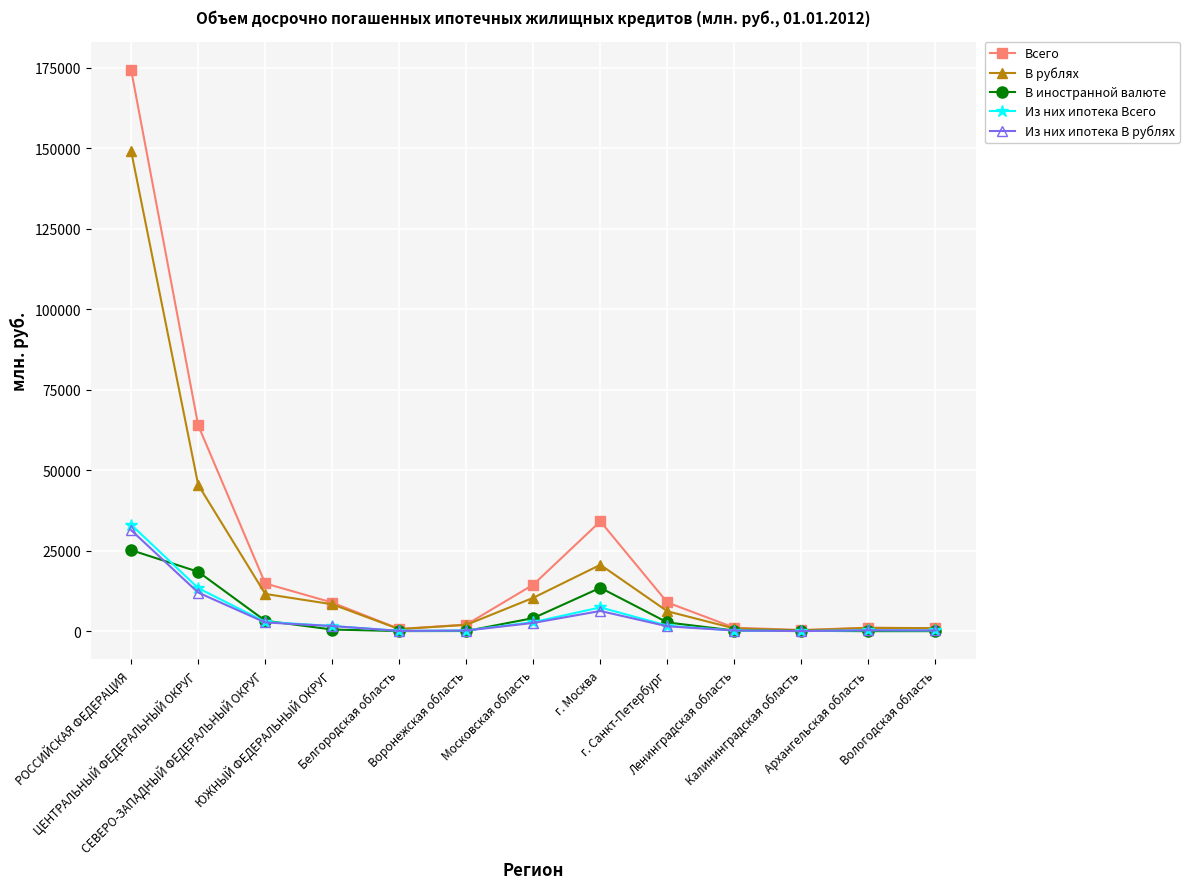

What is the average value of the В иностранной валюте series?

5257